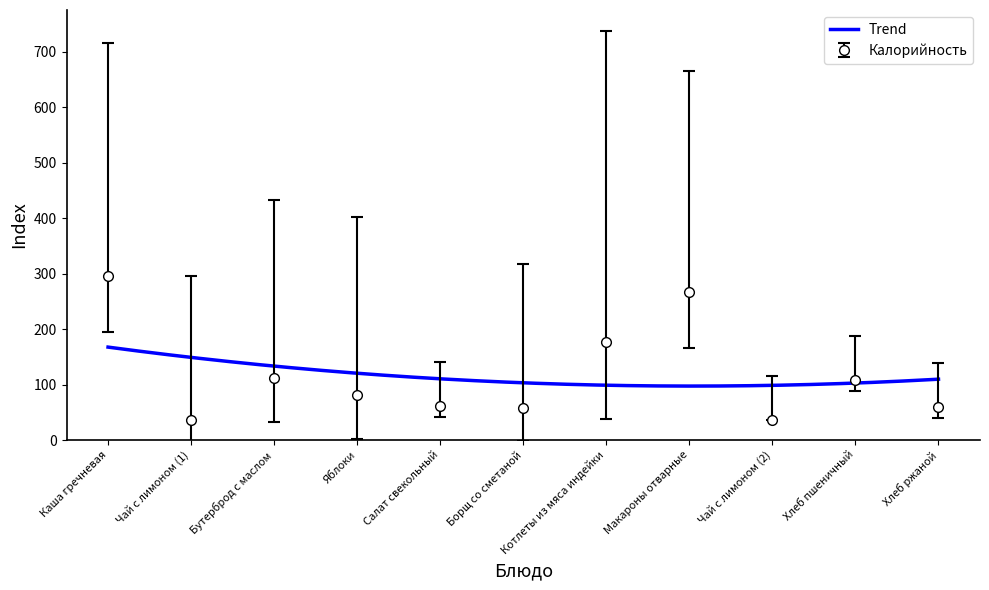

What is the value of the 7th point from the left?

177